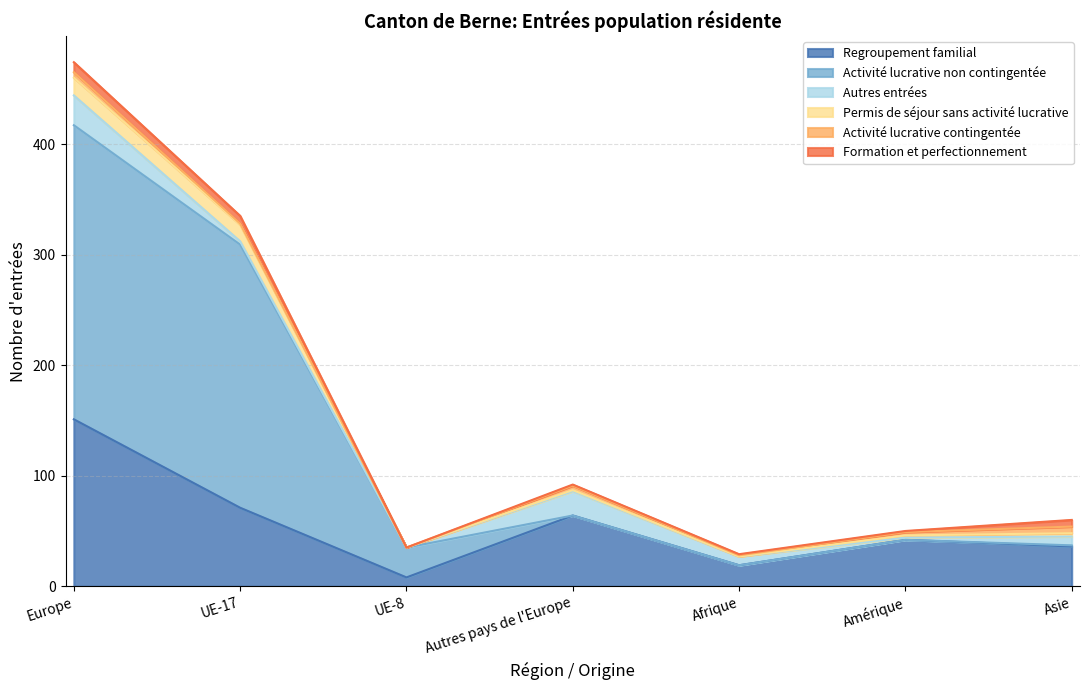

What is the difference between the Autres entrées values at Autres pays de l'Europe and UE-17?

19